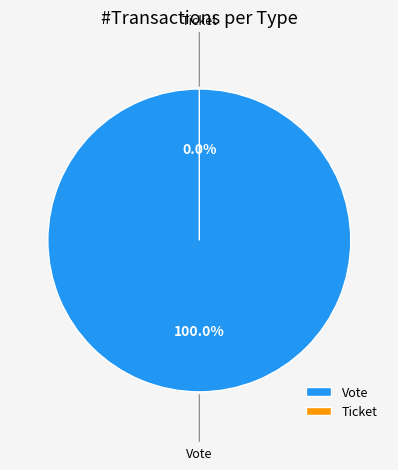

True or false: Ticket accounts for 0% of the total.

True